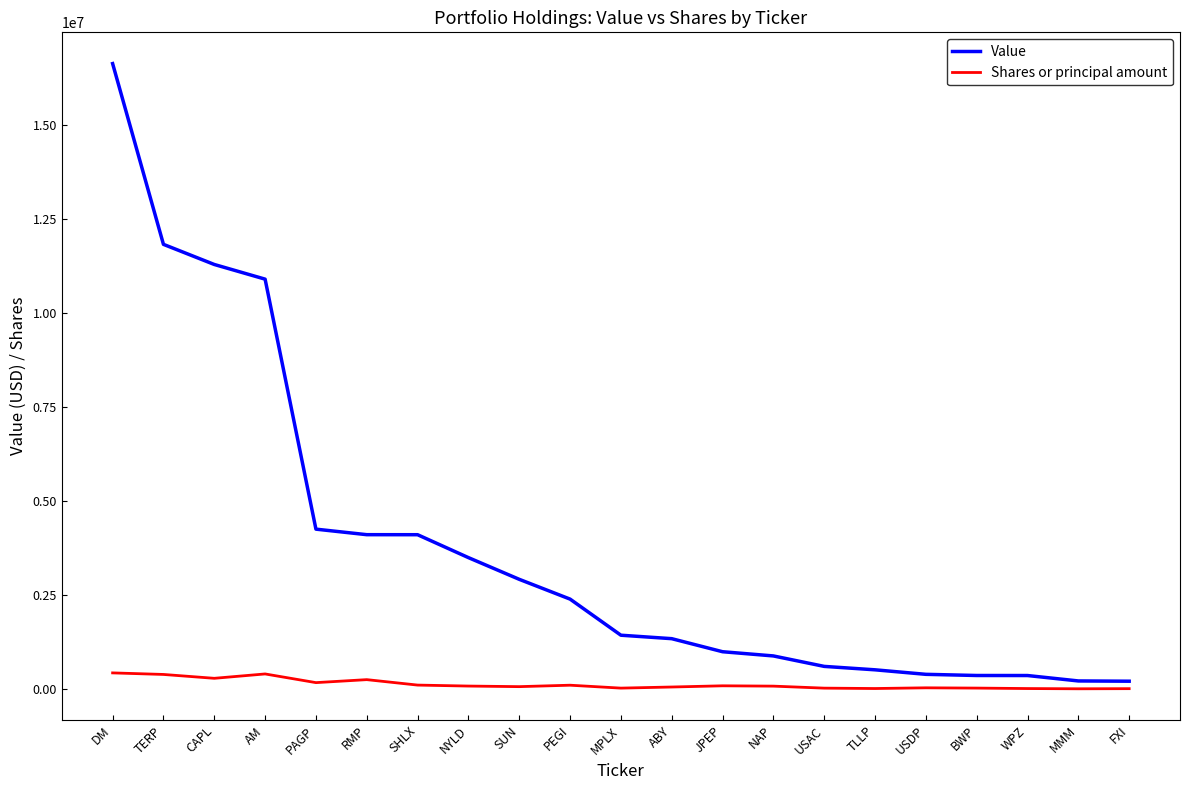

Which series has the largest total across all categories?

Value